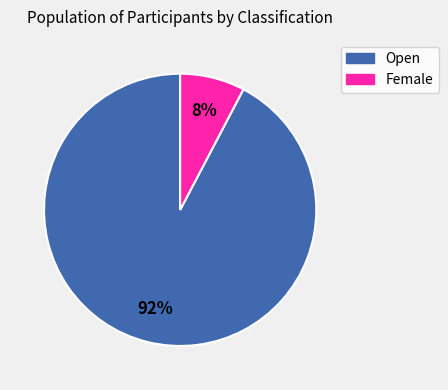

Rank the categories by value from highest to lowest.

Open, Female